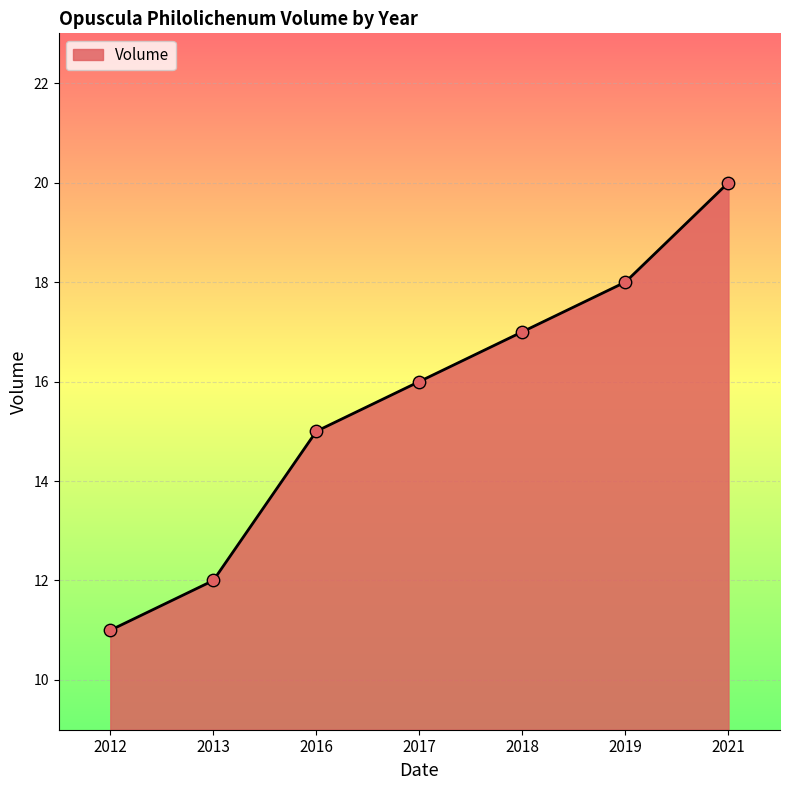

Which has a higher value, 2012 or 2017?

2017